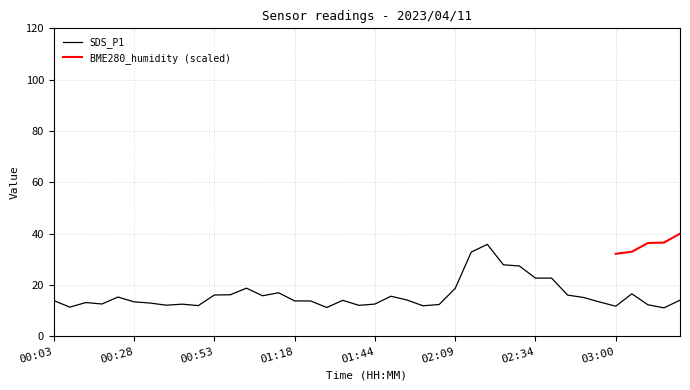

What is the difference between the second highest and second lowest values?

21.6